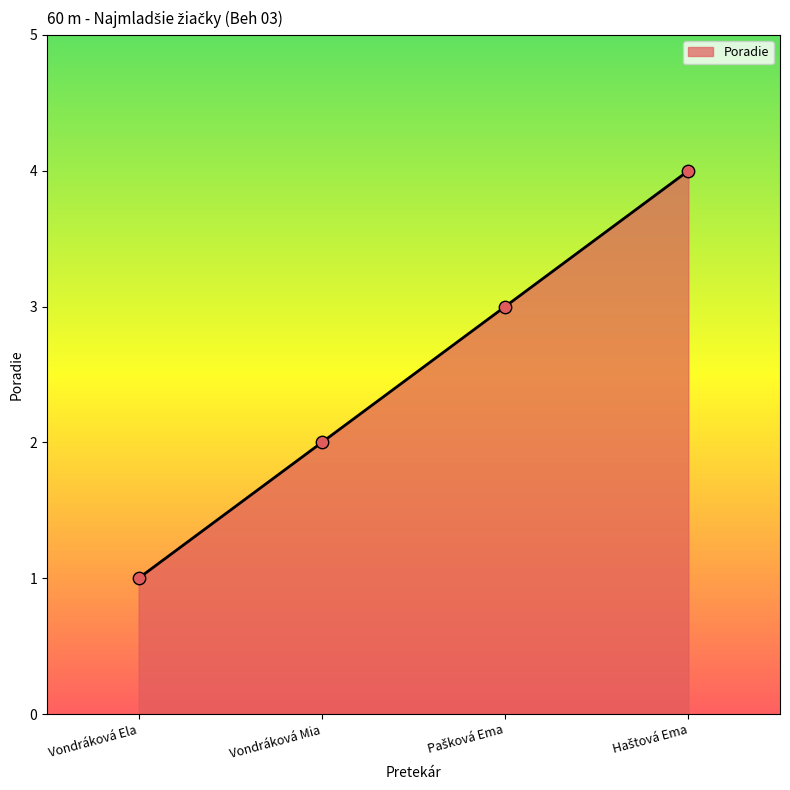

Approximately how many times larger is the value at Vondráková Mia compared to Vondráková Ela?

2.0